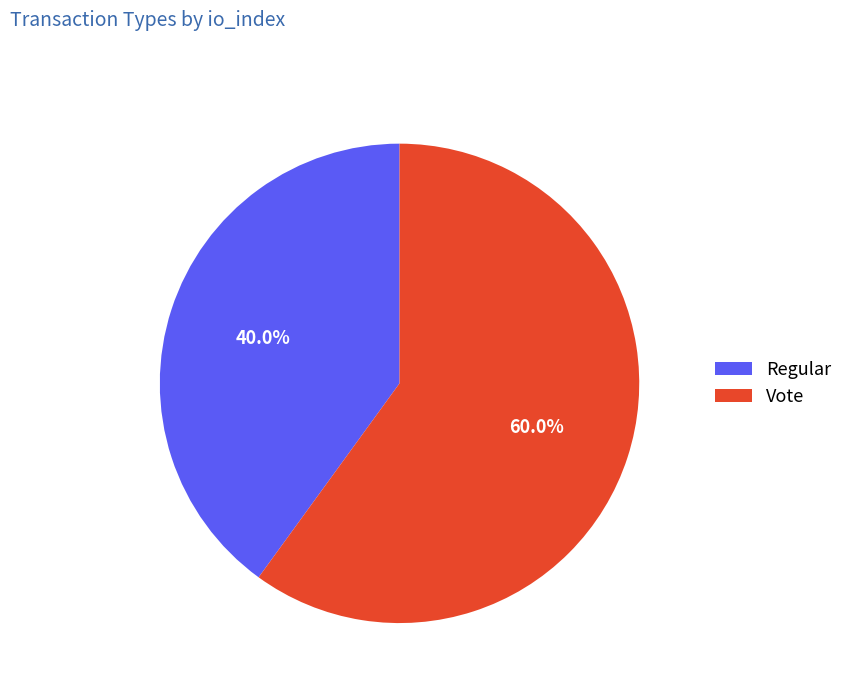

True or false: Vote accounts for 65% of the total.

False